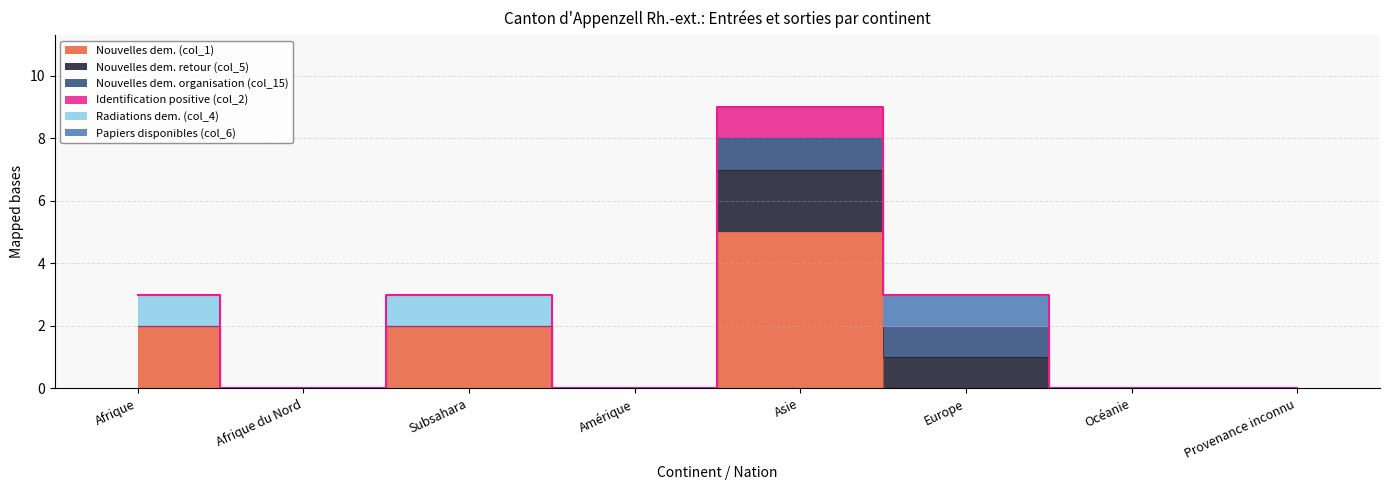

Rank the series by their maximum value, from highest to lowest.

Nouvelles dem. (col_1), Nouvelles dem. retour (col_5), Nouvelles dem. organisation (col_15), Identification positive (col_2), Radiations dem. (col_4), Papiers disponibles (col_6)